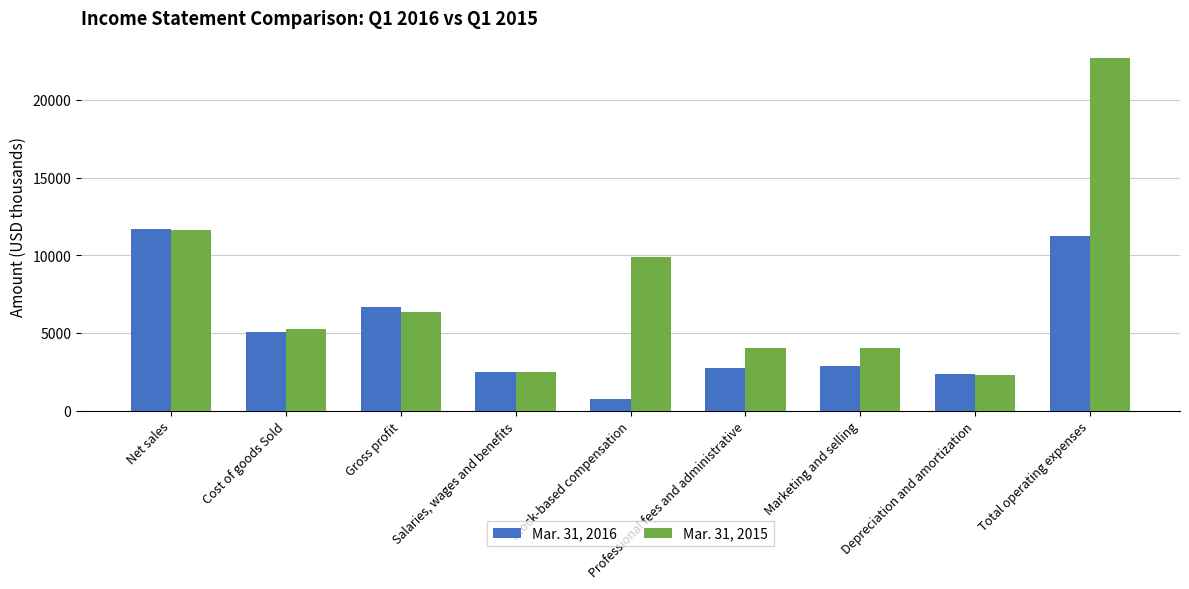

At Salaries, wages and benefits, list the series in order from largest to smallest.

Mar. 31, 2016, Mar. 31, 2015